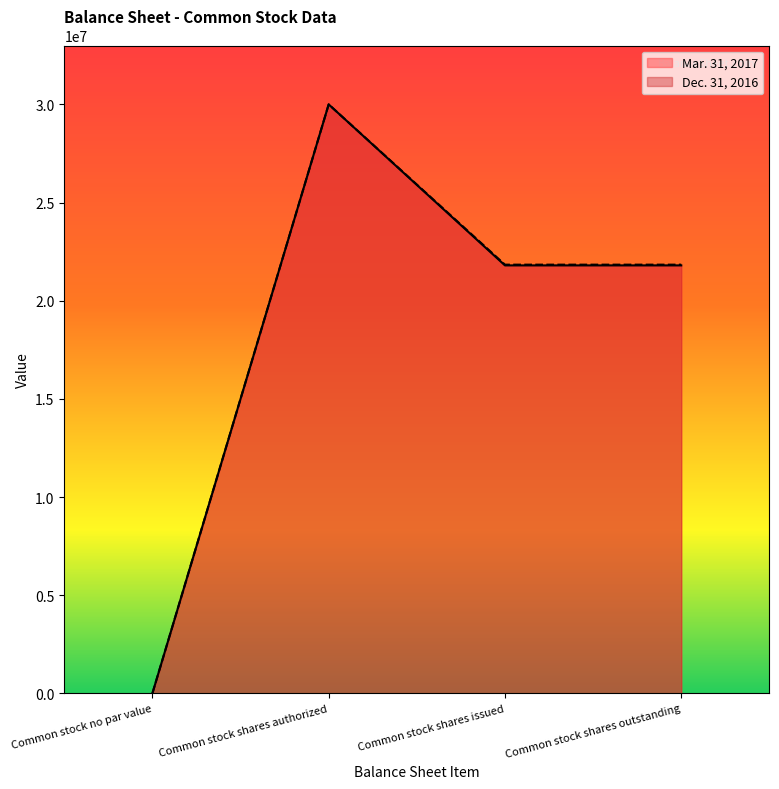

True or false: Mar. 31, 2017 and Dec. 31, 2016 cross at least once.

False